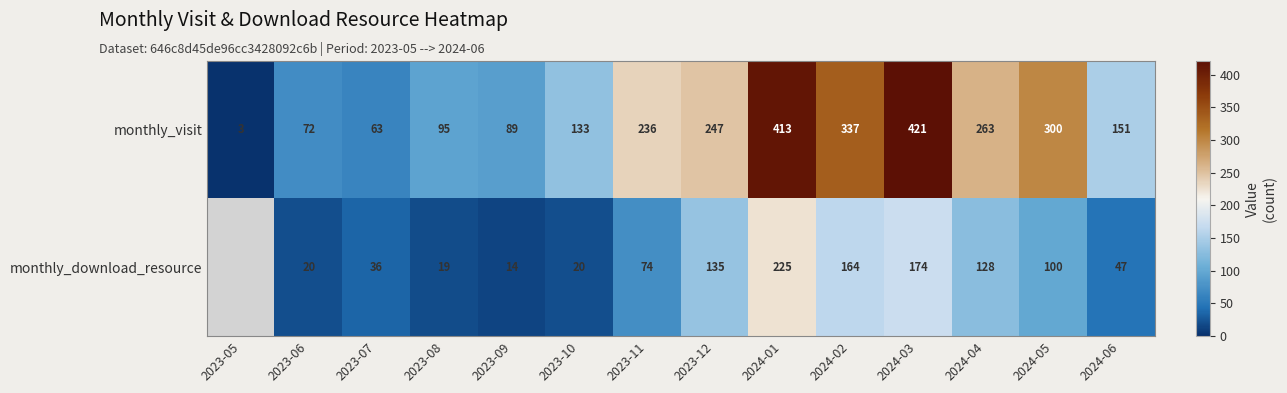

Where is monthly_visit nearest to the value 212?

2023-11